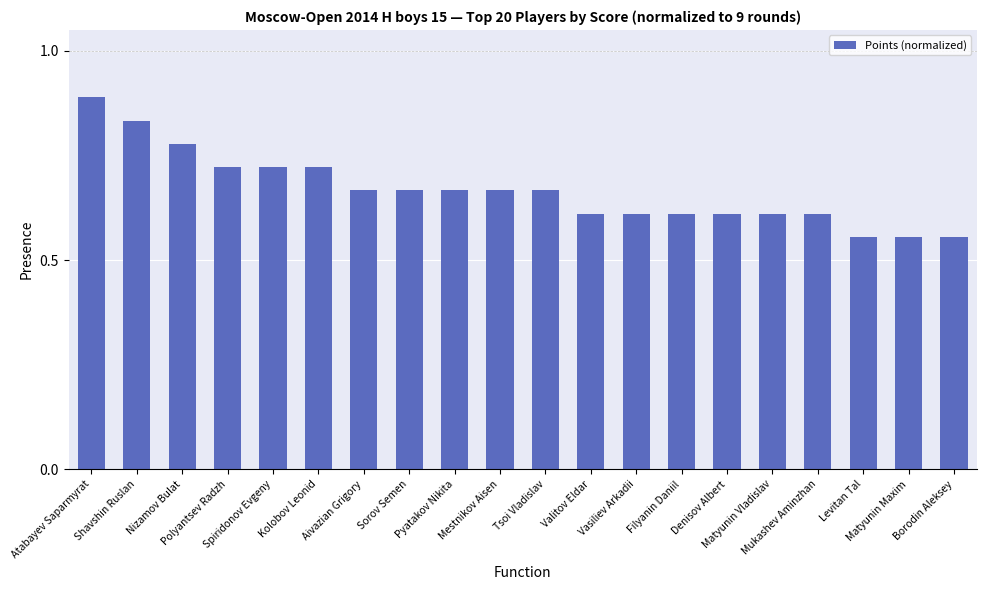

What is the sum of all values?

13.3